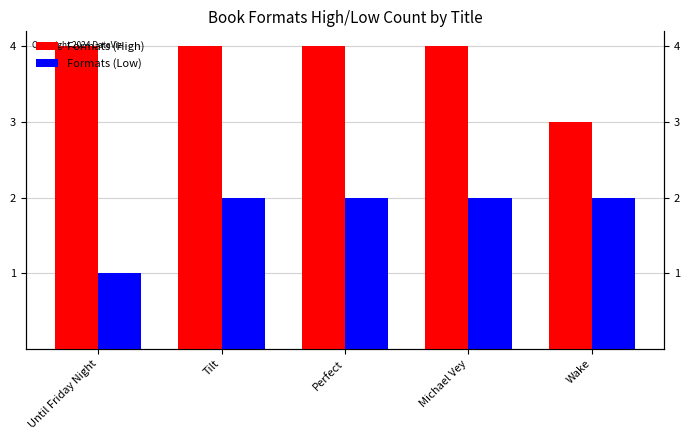

What are all the series names shown in the legend?

Formats (High), Formats (Low)